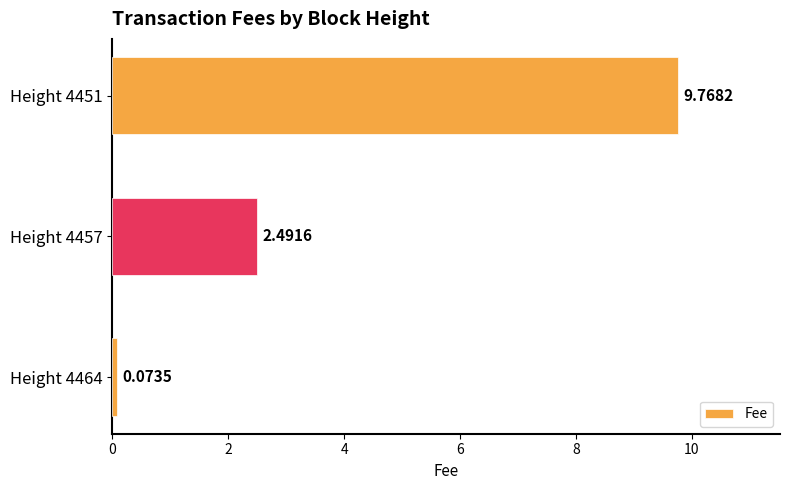

Approximately how many times larger is the value at Height 4457 compared to Height 4451?

0.3